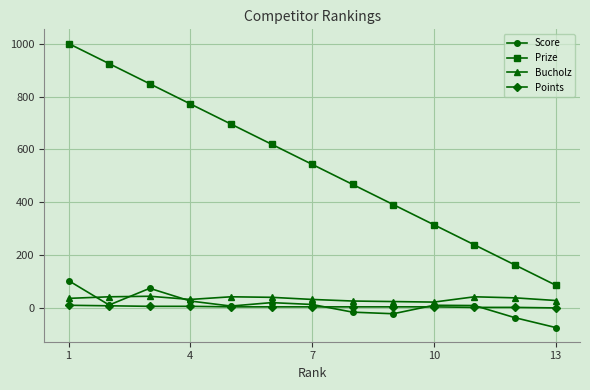

True or false: Bucholz has more than 2 interior local peaks.

True